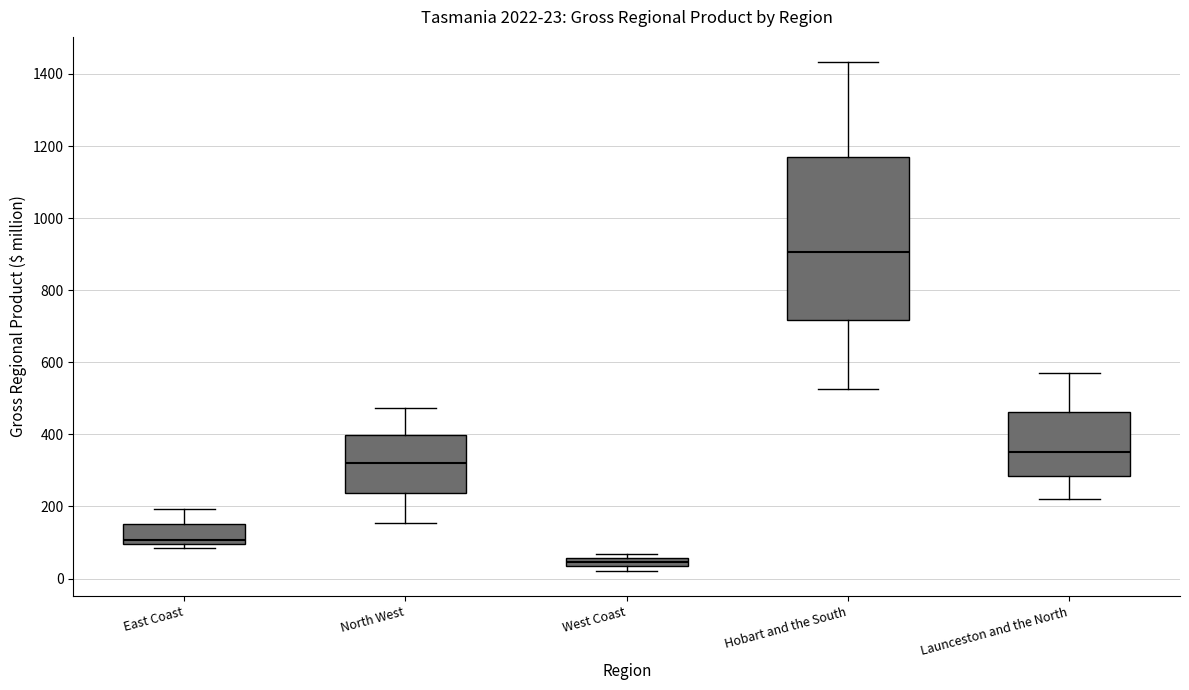

Comparing the boxes themselves (not the whiskers), which one is the tallest?

Hobart and the South